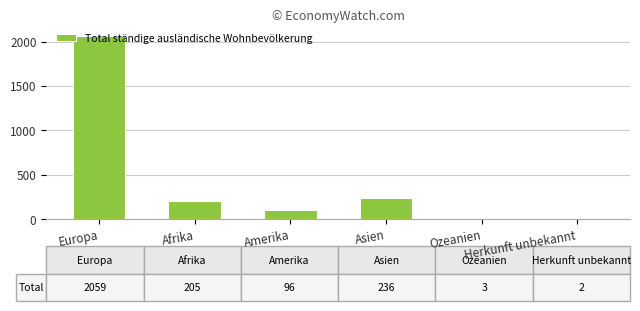

What is the greatest value displayed?

2059